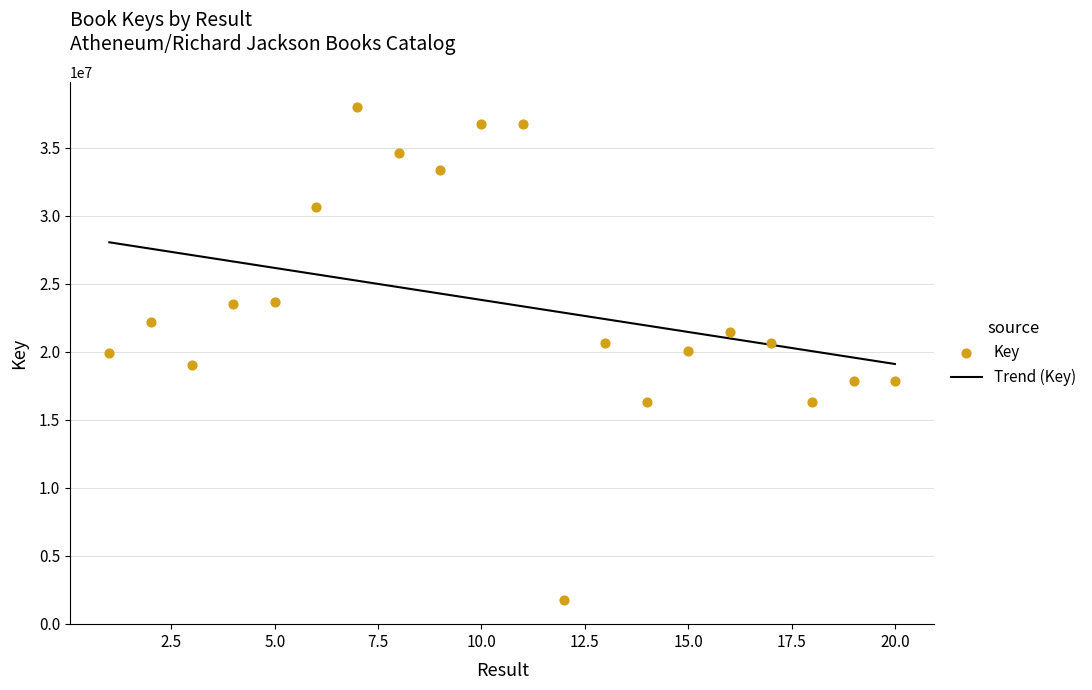

Approximately how many times larger is the value at 16 compared to 13?

1.0